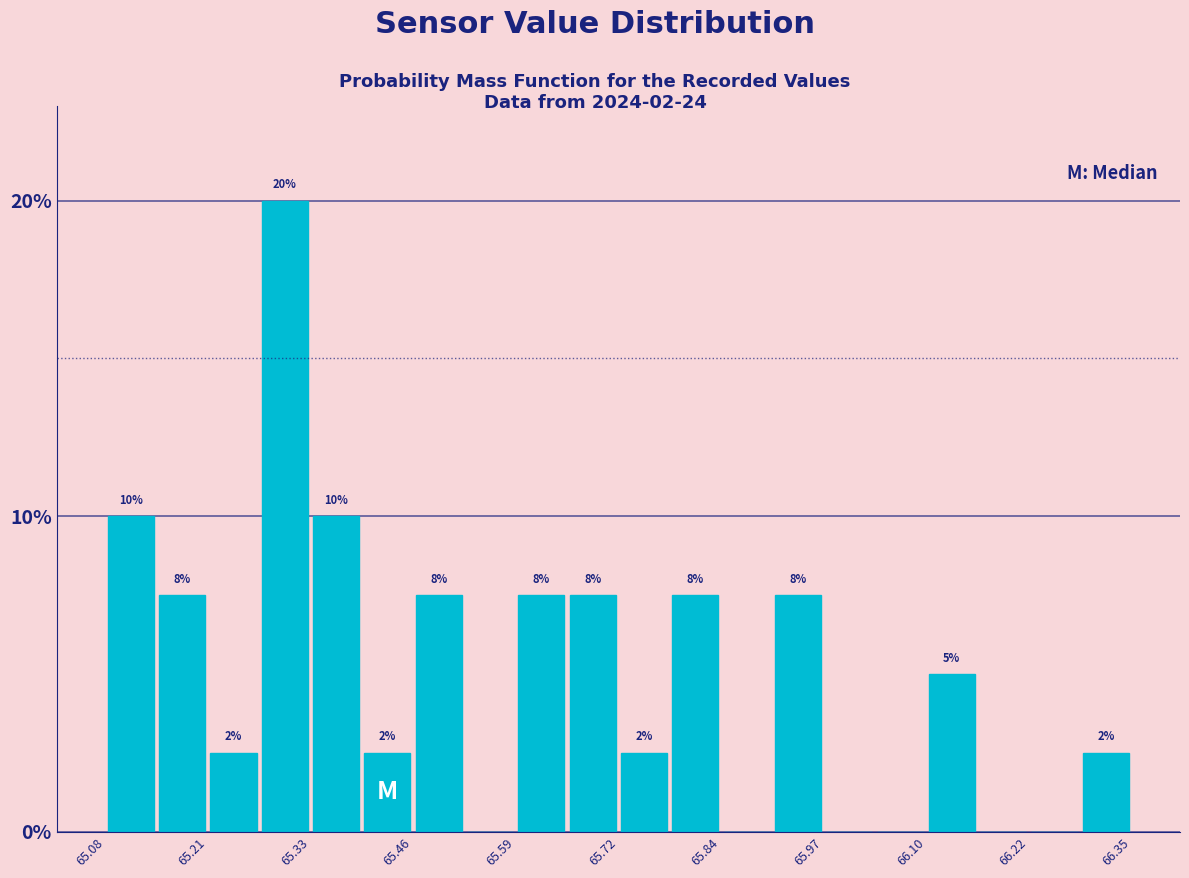

Around what value on the x-axis is the tallest bar? Give the approximate position of its centre, as read against the axis.

65.30